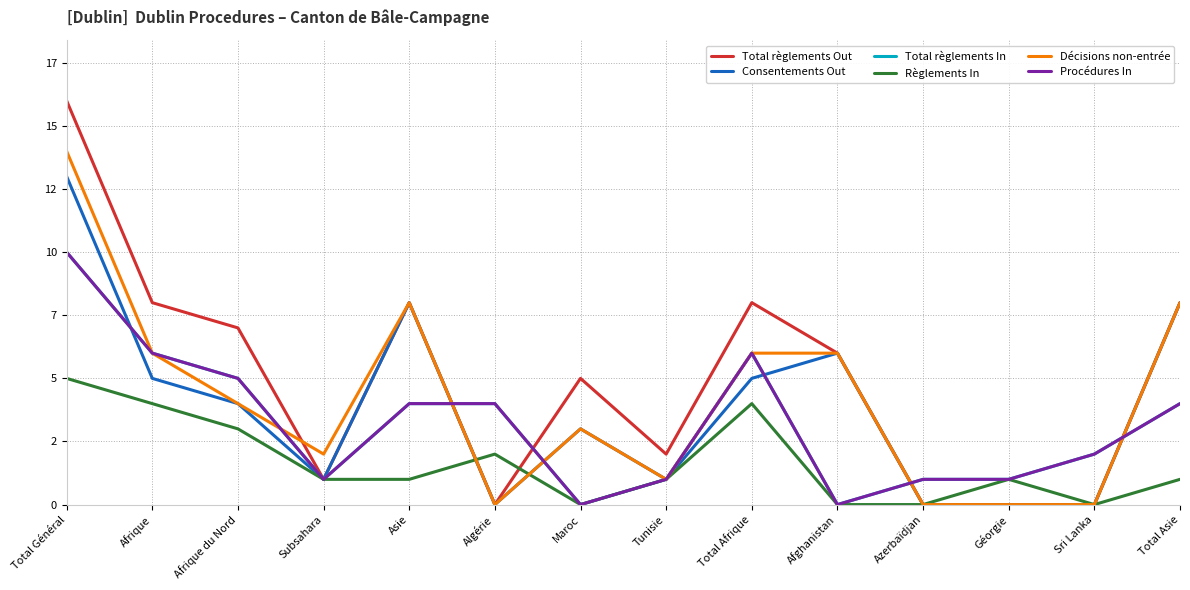

Does the chart display data point markers on the line(s)?

No